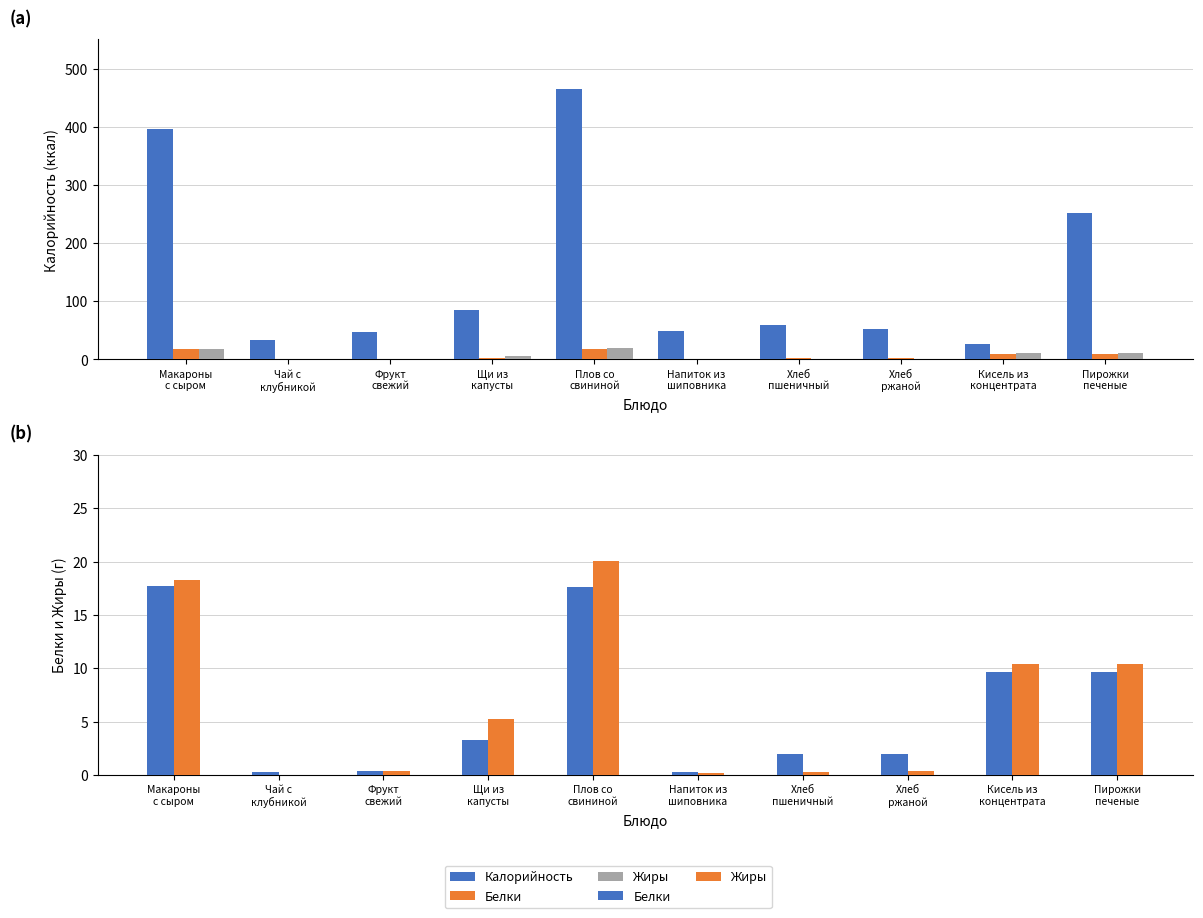

Rank the series at Хлеб
пшеничный from lowest to highest value.

Жиры, Белки, Калорийность